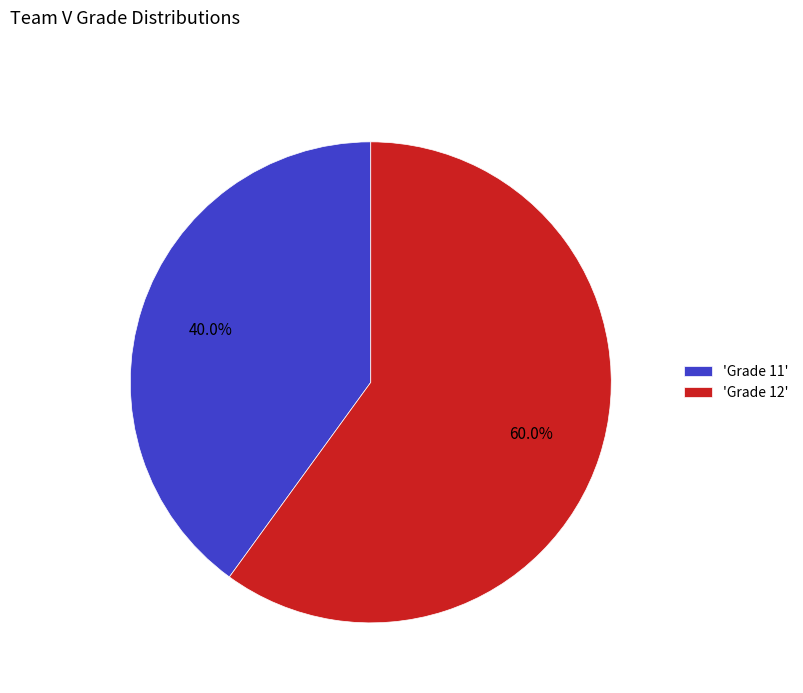

Which slice is the smallest?

'Grade 11'